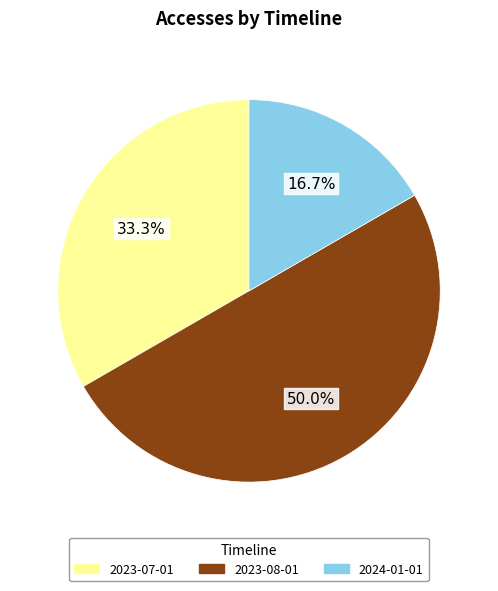

To the nearest percent, what percentage of the pie is 2023-08-01?

50%